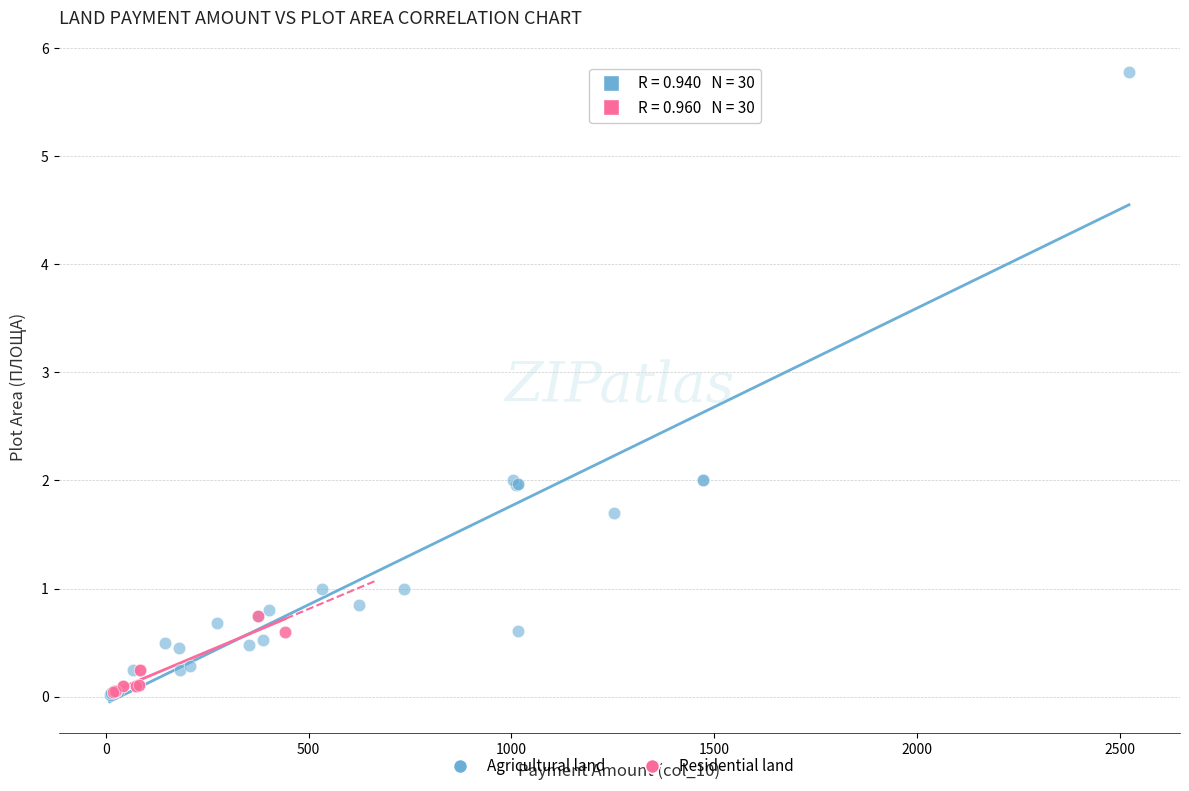

What are all the series names shown in the legend?

Agricultural land, Residential land